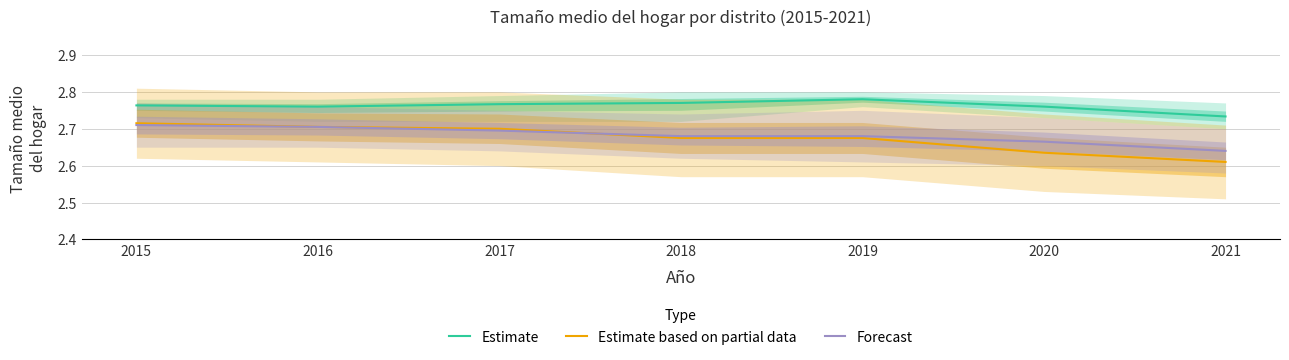

True or false: Forecast has a value of 3.9 at 2021.

False